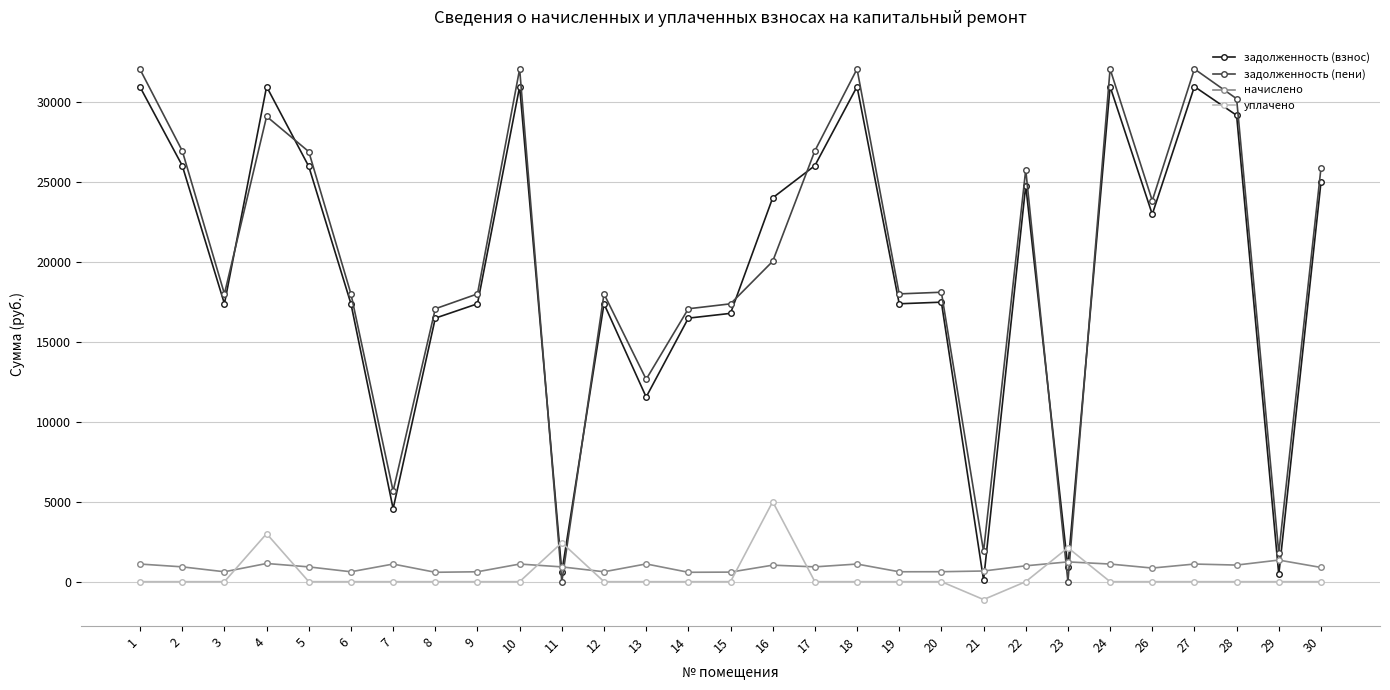

The value of задолженность (пени) at 13 is 7402.4. True or false?

False